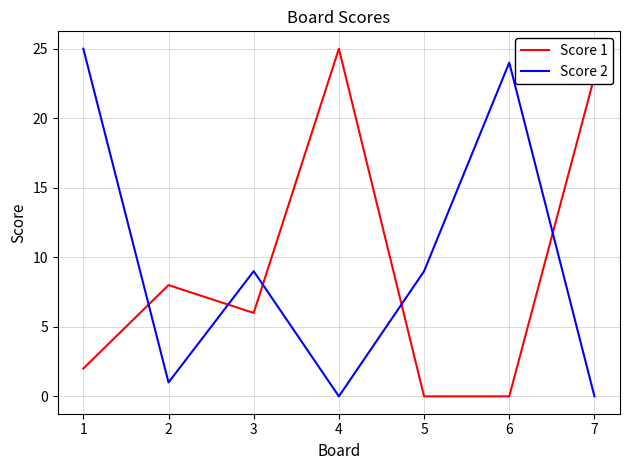

Which series ends up on top after the final intersection of Score 2 and Score 1?

Score 1